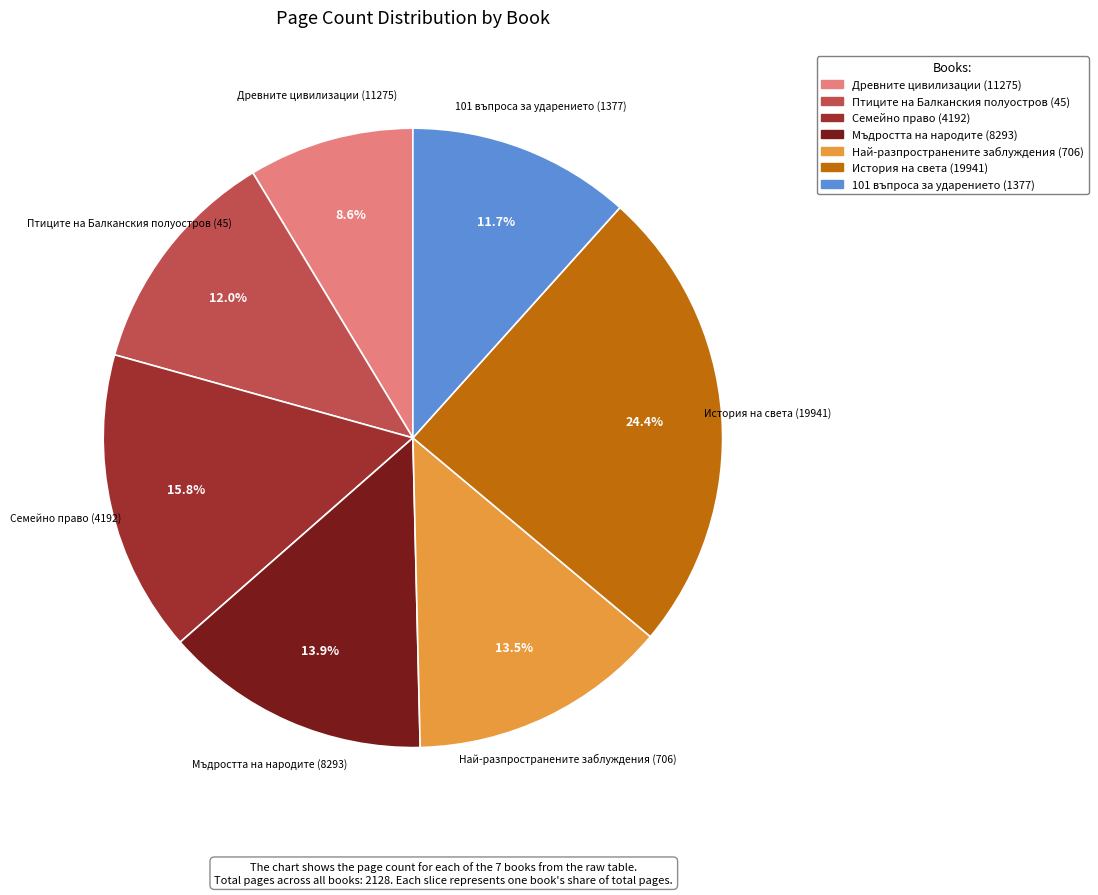

Combined, do Най-разпространените заблуждения (706) and Мъдростта на народите (8293) account for over 50%?

No